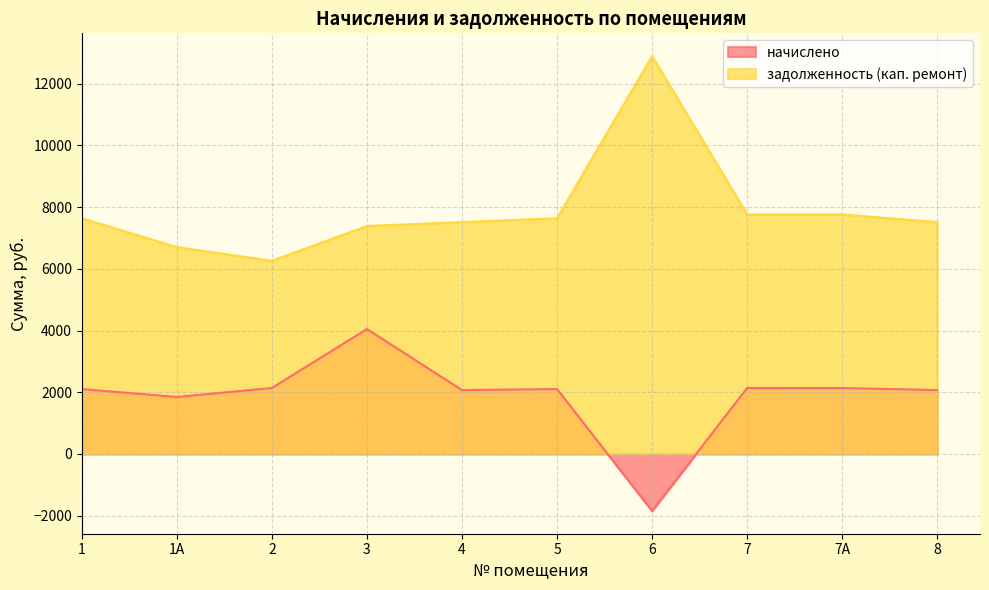

Which series has the largest range (max minus min)?

задолженность (кап. ремонт)